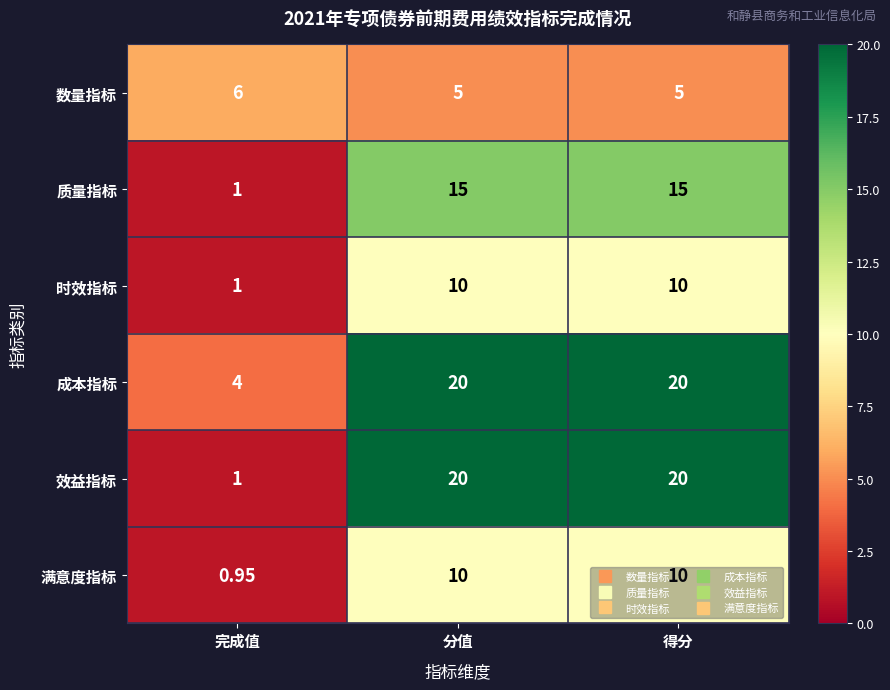

At which label does 时效指标 reach its minimum?

完成值